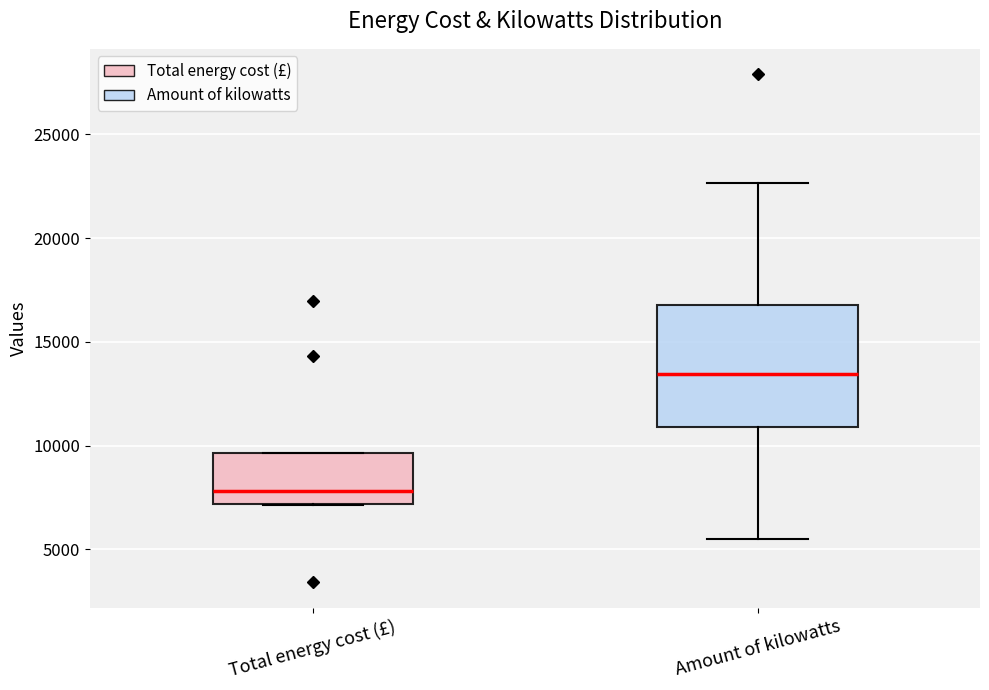

Reading left to right, transcribe this box plot: for each box, give where its median line is, the range the box spans, and where its two whiskers end, as read against the y-axis. The values are not printed on the chart, so give them approximately, as read against the axis.

Total energy cost (£): median 8000, box 7000 to 9500, whiskers 7000 to 9500
Amount of kilowatts: median 13500, box 11000 to 17000, whiskers 5500 to 22500